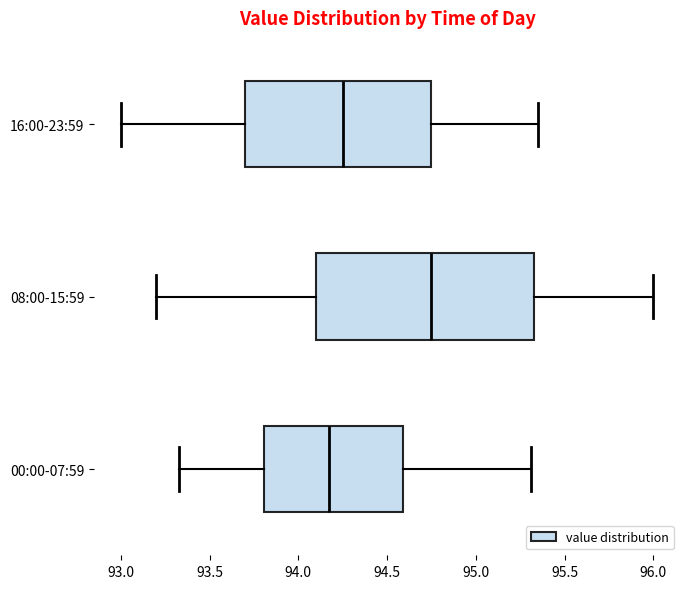

Reading bottom to top, read every box against the x-axis: the position of its median line, the range the box covers, and the ends of its whiskers. The values are not printed on the chart, so give them approximately, as read against the axis.

00:00-07:59: median 94.15, box 93.80 to 94.60, whiskers 93.35 to 95.30
08:00-15:59: median 94.75, box 94.10 to 95.35, whiskers 93.20 to 96.00
16:00-23:59: median 94.25, box 93.70 to 94.75, whiskers 93.00 to 95.35